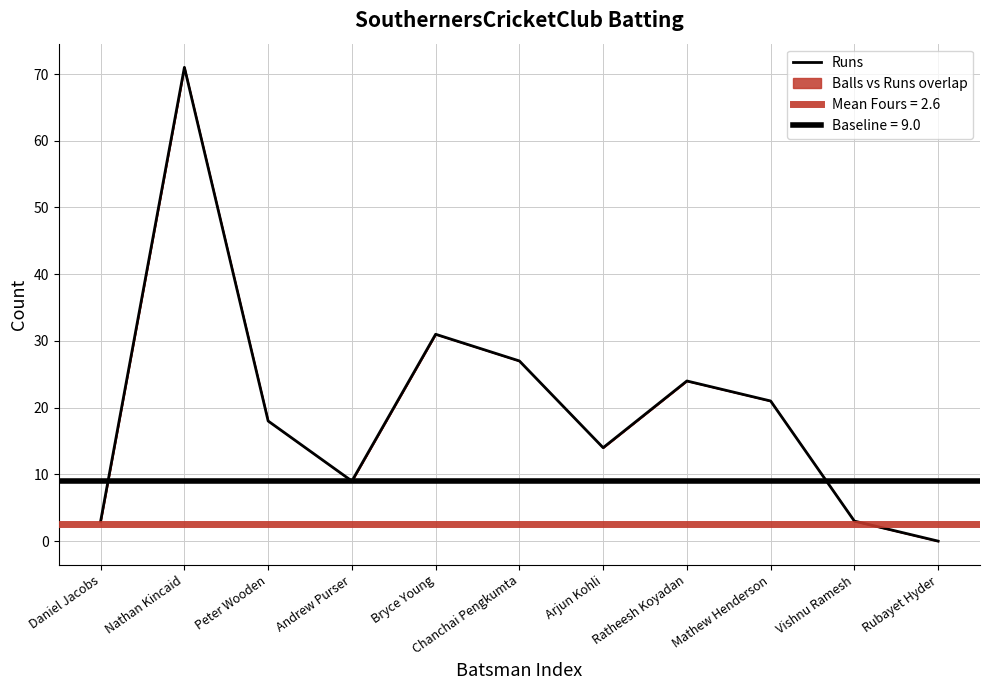

What is the greatest value displayed?

71